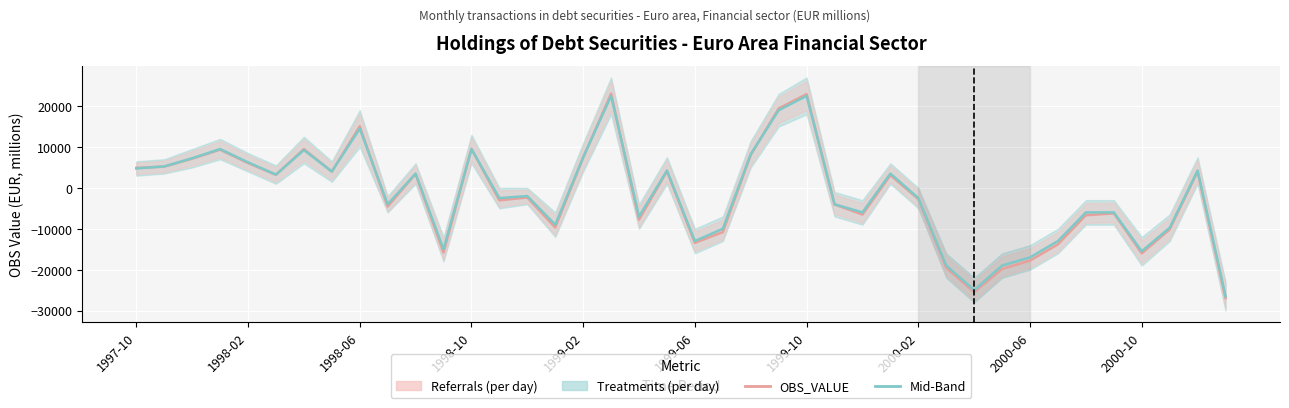

How many values in the Mid-Band (Treatments) series exceed -2000?

19